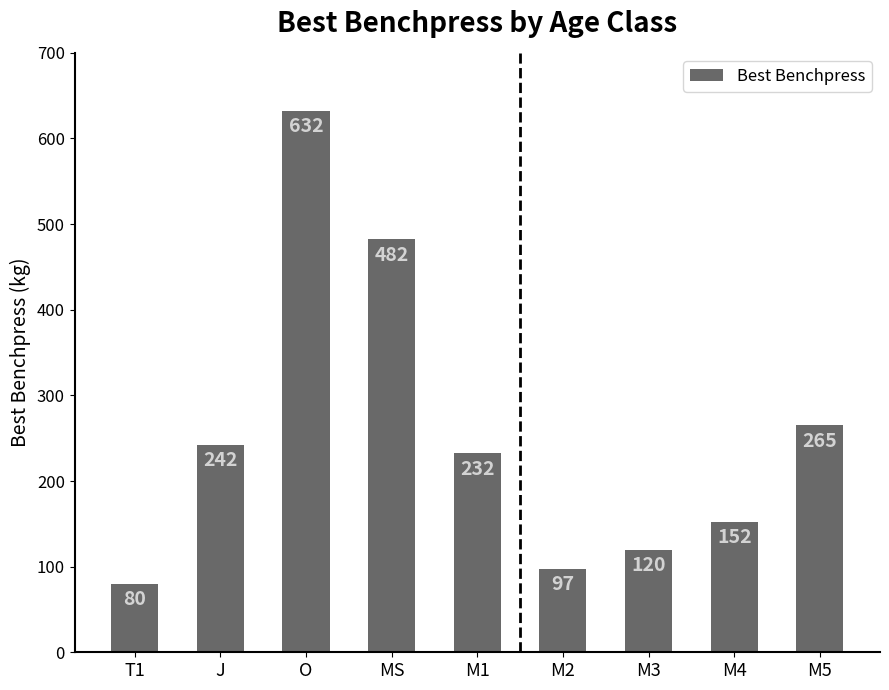

What is the sum of all values?

2305.0